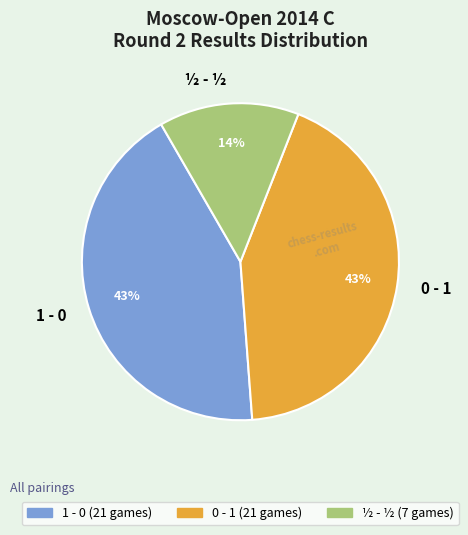

To the nearest percent, what is the difference between the largest and smallest slice percentages?

29%